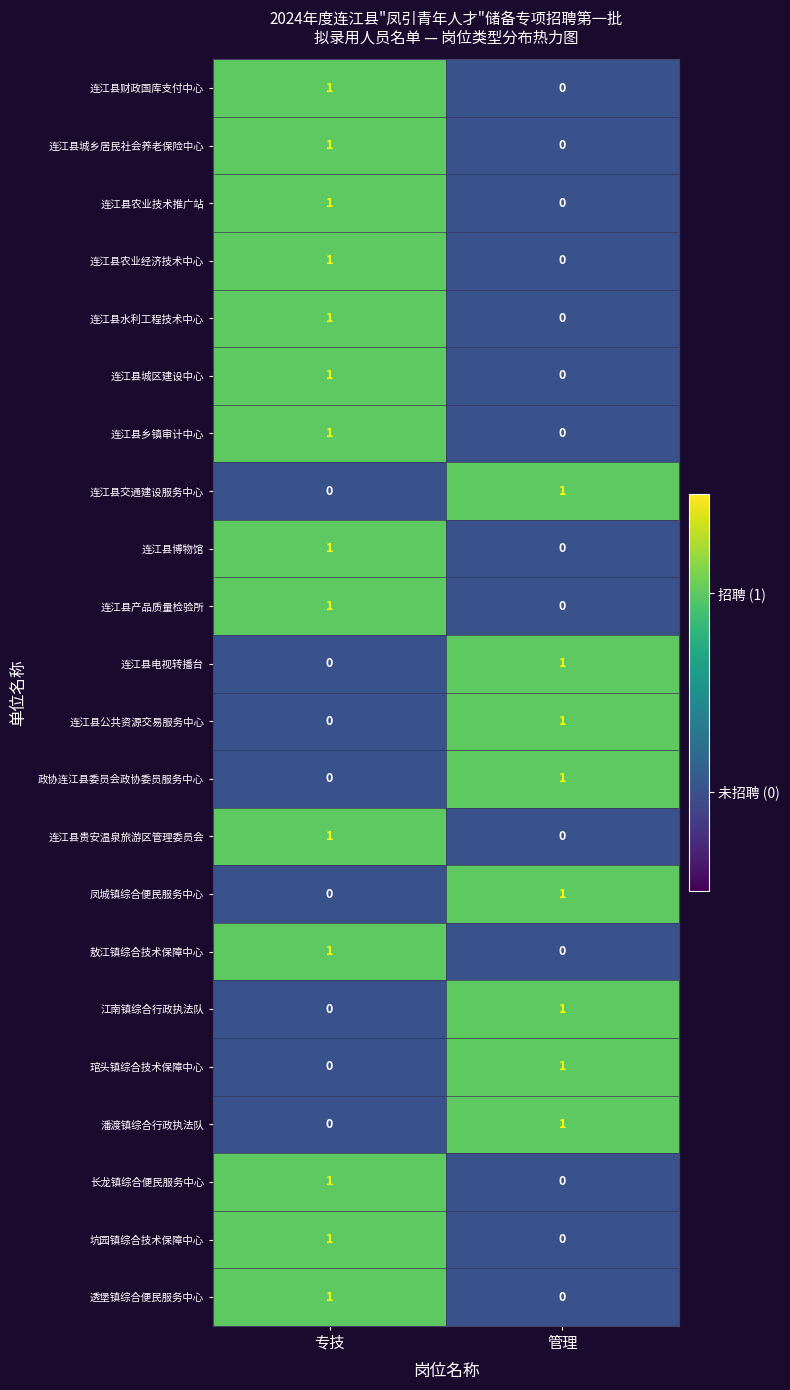

At which label is 潘渡镇综合行政执法队 closest to 0?

专技